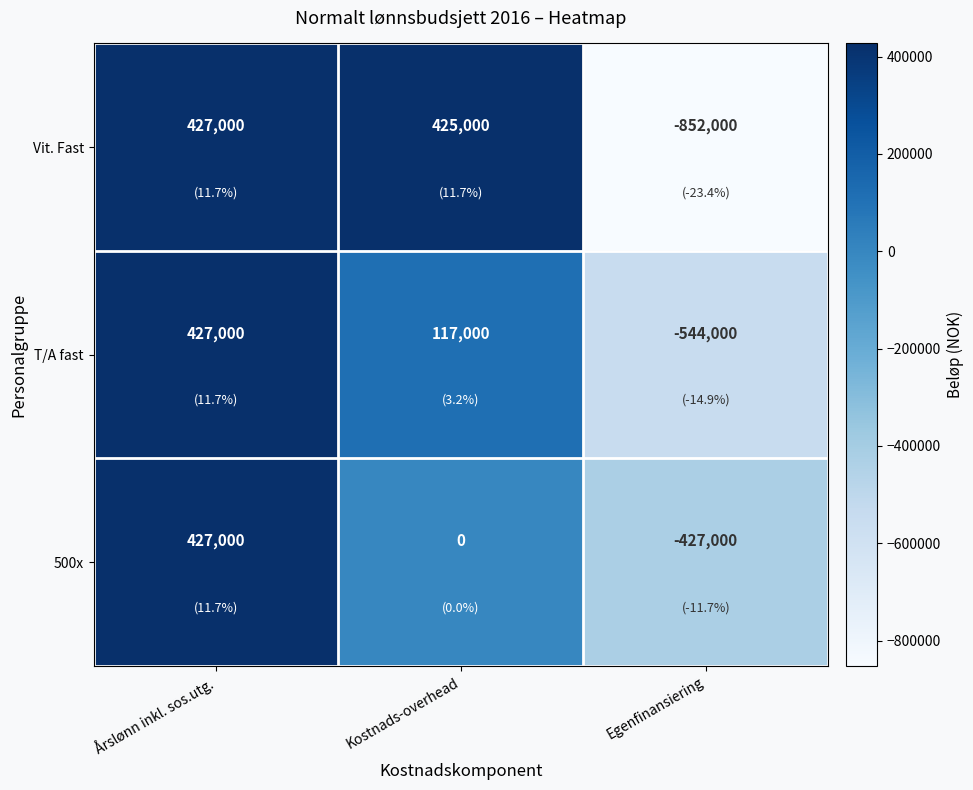

List the labels in order of T/A fast value, smallest first.

Egenfinansiering, Kostnads-overhead, Årslønn inkl. sos.utg.